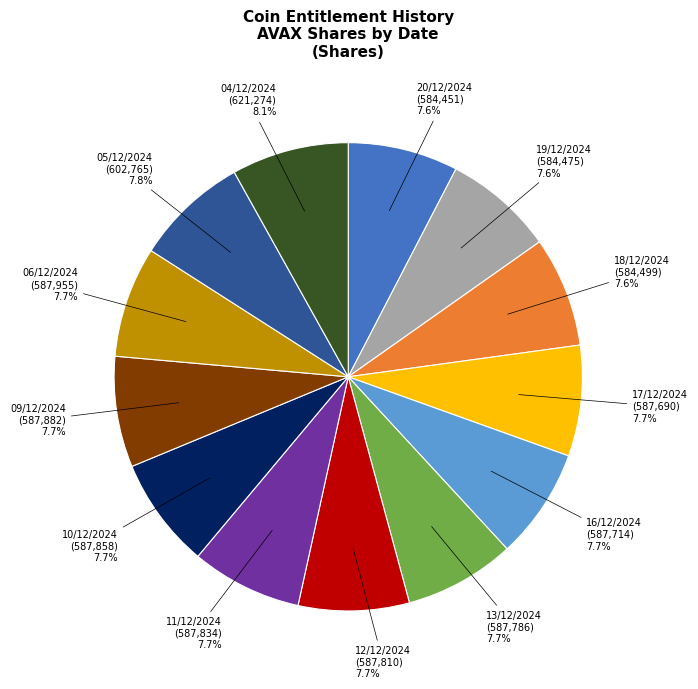

Does 13/12/2024 account for over 50% of the chart?

No